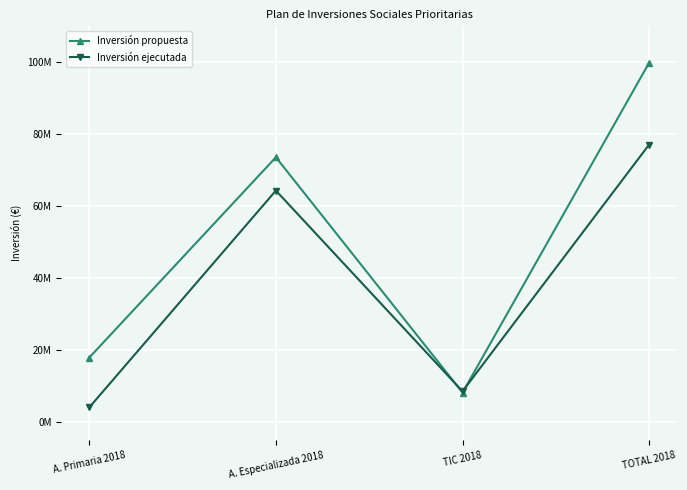

At TOTAL 2018, list the series in order from largest to smallest.

Inversión propuesta, Inversión ejecutada